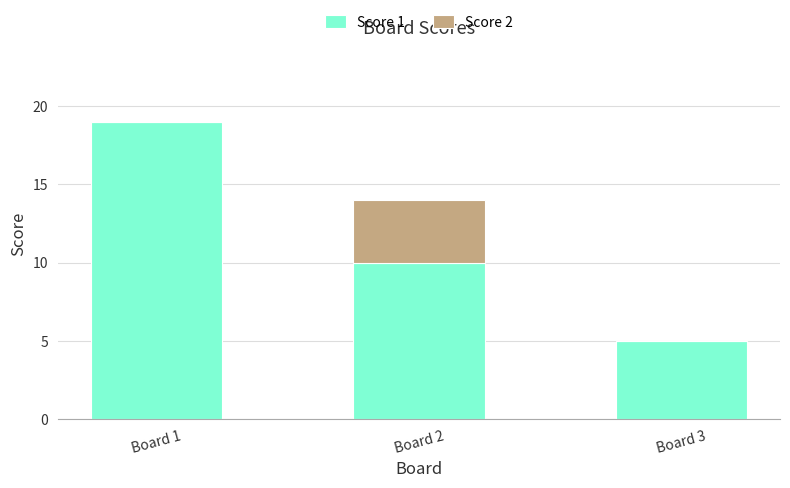

Where does the Score 1 series first go above 10?

Board 1